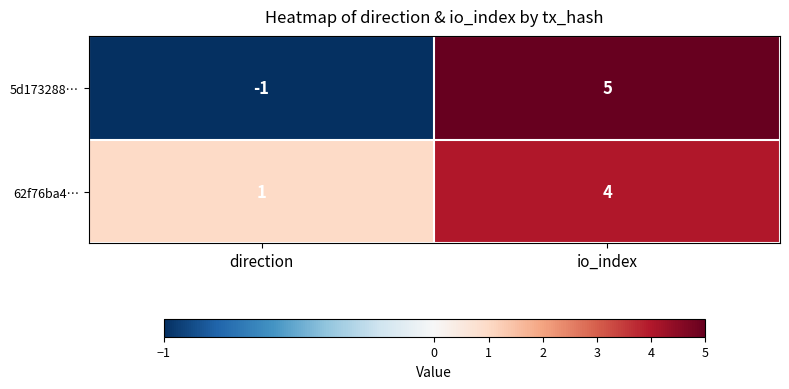

List the series in order of their peak value, highest first.

5d173288…, 62f76ba4…